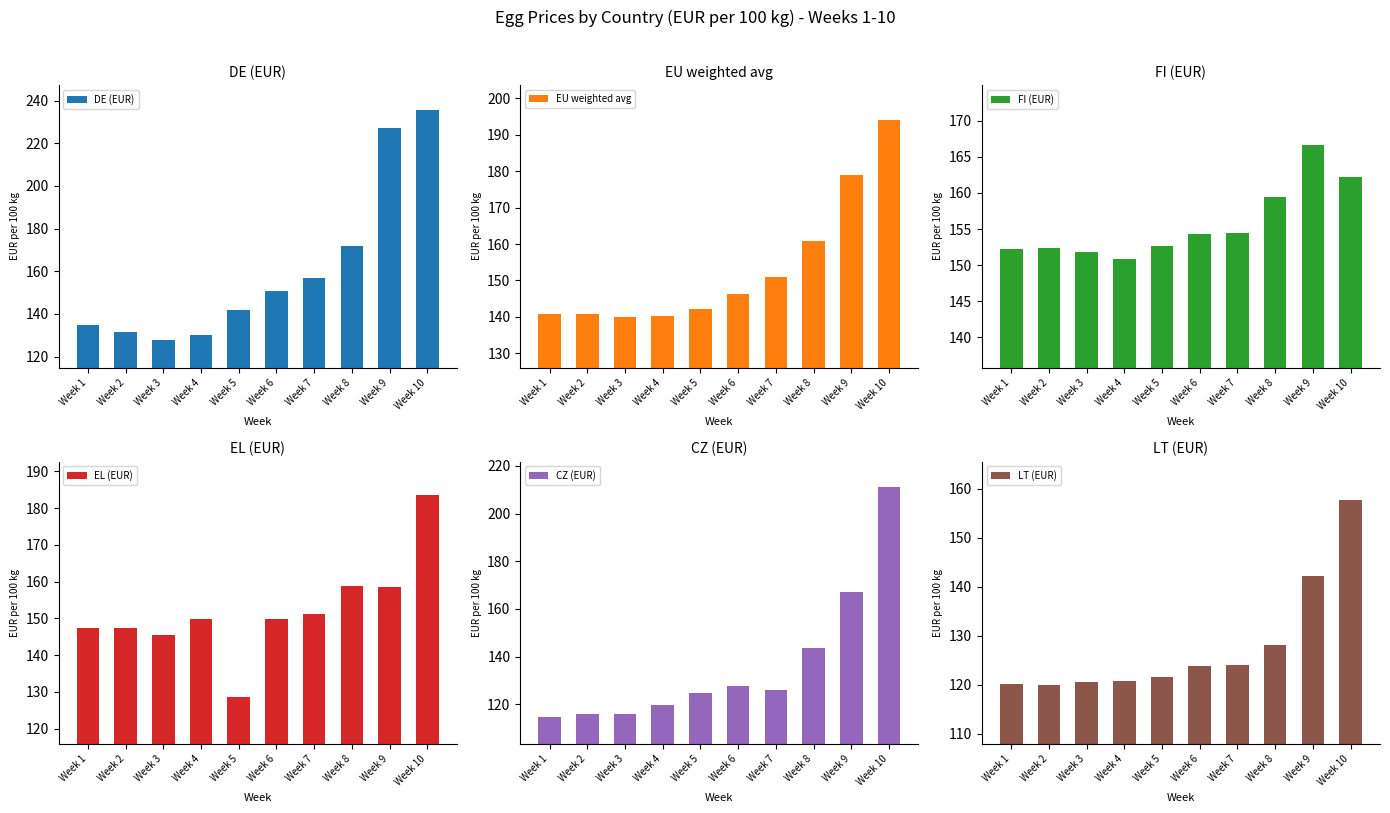

Rank the categories by LT (EUR) value from lowest to highest.

Week 2, Week 1, Week 3, Week 4, Week 5, Week 6, Week 7, Week 8, Week 9, Week 10